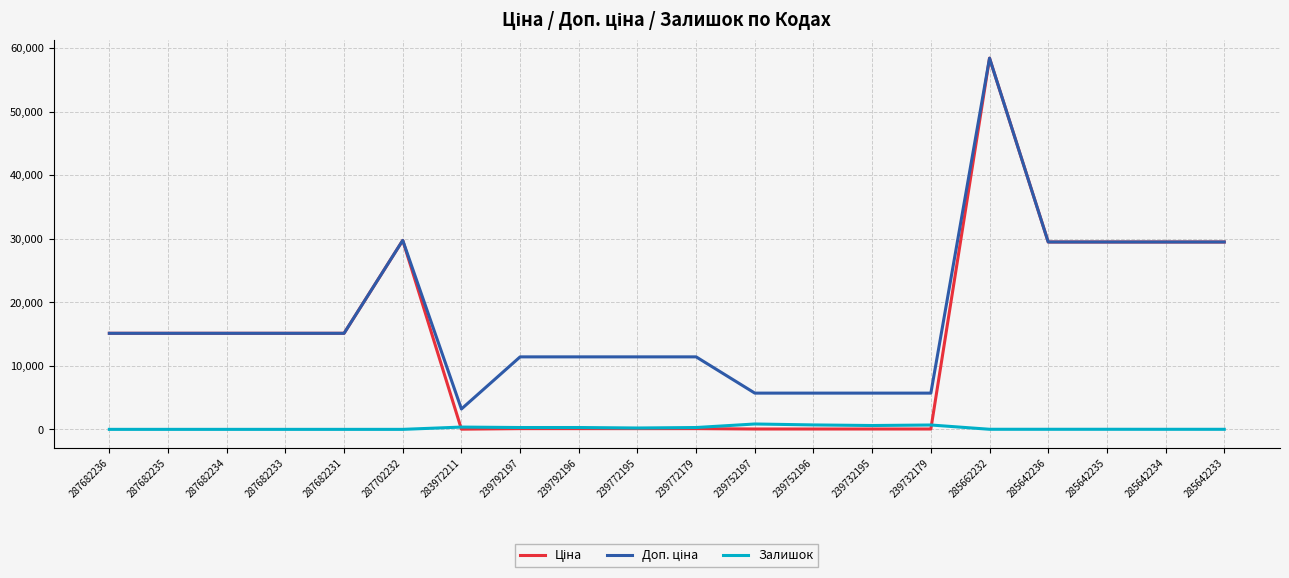

At which category is the sum across all series the highest?

285662232